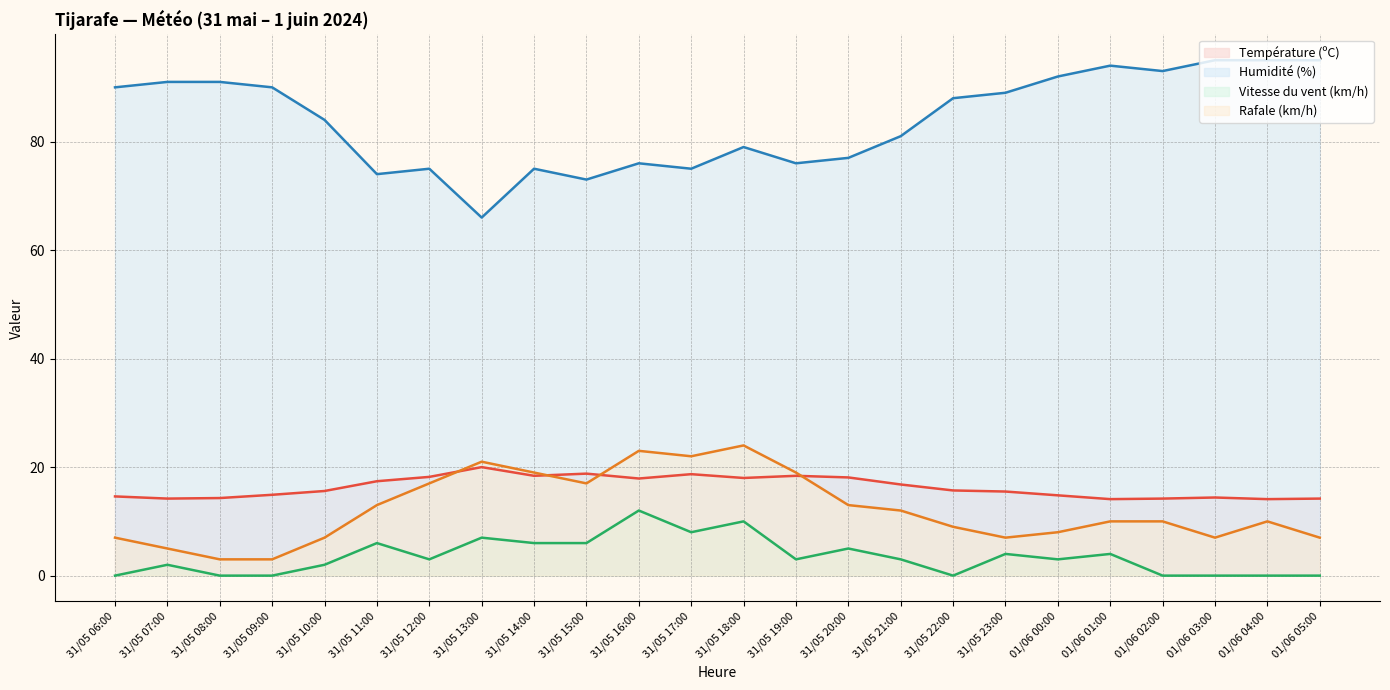

Reading right to left, transcribe all the data shown in this chart.

Température (ºC): 01/06 05:00=14.2	01/06 04:00=14.1	01/06 03:00=14.4	01/06 02:00=14.2	01/06 01:00=14.1	01/06 00:00=14.8	31/05 23:00=15.5	31/05 22:00=15.7	31/05 21:00=16.8	31/05 20:00=18.1	31/05 19:00=18.4	31/05 18:00=18.0	31/05 17:00=18.7	31/05 16:00=17.9	31/05 15:00=18.8	31/05 14:00=18.4	31/05 13:00=20.0	31/05 12:00=18.2	31/05 11:00=17.4	31/05 10:00=15.6	31/05 09:00=14.9	31/05 08:00=14.3	31/05 07:00=14.2	31/05 06:00=14.6
Humidité (%): 01/06 05:00=95.0	01/06 04:00=95.0	01/06 03:00=95.0	01/06 02:00=93.0	01/06 01:00=94.0	01/06 00:00=92.0	31/05 23:00=89.0	31/05 22:00=88.0	31/05 21:00=81.0	31/05 20:00=77.0	31/05 19:00=76.0	31/05 18:00=79.0	31/05 17:00=75.0	31/05 16:00=76.0	31/05 15:00=73.0	31/05 14:00=75.0	31/05 13:00=66.0	31/05 12:00=75.0	31/05 11:00=74.0	31/05 10:00=84.0	31/05 09:00=90.0	31/05 08:00=91.0	31/05 07:00=91.0	31/05 06:00=90.0
Vitesse du vent (km/h): 01/06 05:00=0.0	01/06 04:00=0.0	01/06 03:00=0.0	01/06 02:00=0.0	01/06 01:00=4.0	01/06 00:00=3.0	31/05 23:00=4.0	31/05 22:00=0.0	31/05 21:00=3.0	31/05 20:00=5.0	31/05 19:00=3.0	31/05 18:00=10.0	31/05 17:00=8.0	31/05 16:00=12.0	31/05 15:00=6.0	31/05 14:00=6.0	31/05 13:00=7.0	31/05 12:00=3.0	31/05 11:00=6.0	31/05 10:00=2.0	31/05 09:00=0.0	31/05 08:00=0.0	31/05 07:00=2.0	31/05 06:00=0.0
Rafale (km/h): 01/06 05:00=7.0	01/06 04:00=10.0	01/06 03:00=7.0	01/06 02:00=10.0	01/06 01:00=10.0	01/06 00:00=8.0	31/05 23:00=7.0	31/05 22:00=9.0	31/05 21:00=12.0	31/05 20:00=13.0	31/05 19:00=19.0	31/05 18:00=24.0	31/05 17:00=22.0	31/05 16:00=23.0	31/05 15:00=17.0	31/05 14:00=19.0	31/05 13:00=21.0	31/05 12:00=17.0	31/05 11:00=13.0	31/05 10:00=7.0	31/05 09:00=3.0	31/05 08:00=3.0	31/05 07:00=5.0	31/05 06:00=7.0